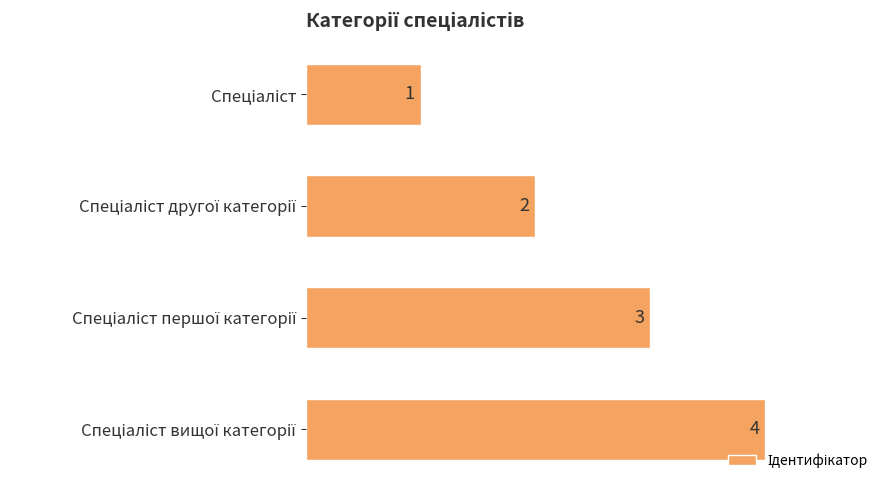

How many values are between 2 and 4?

3